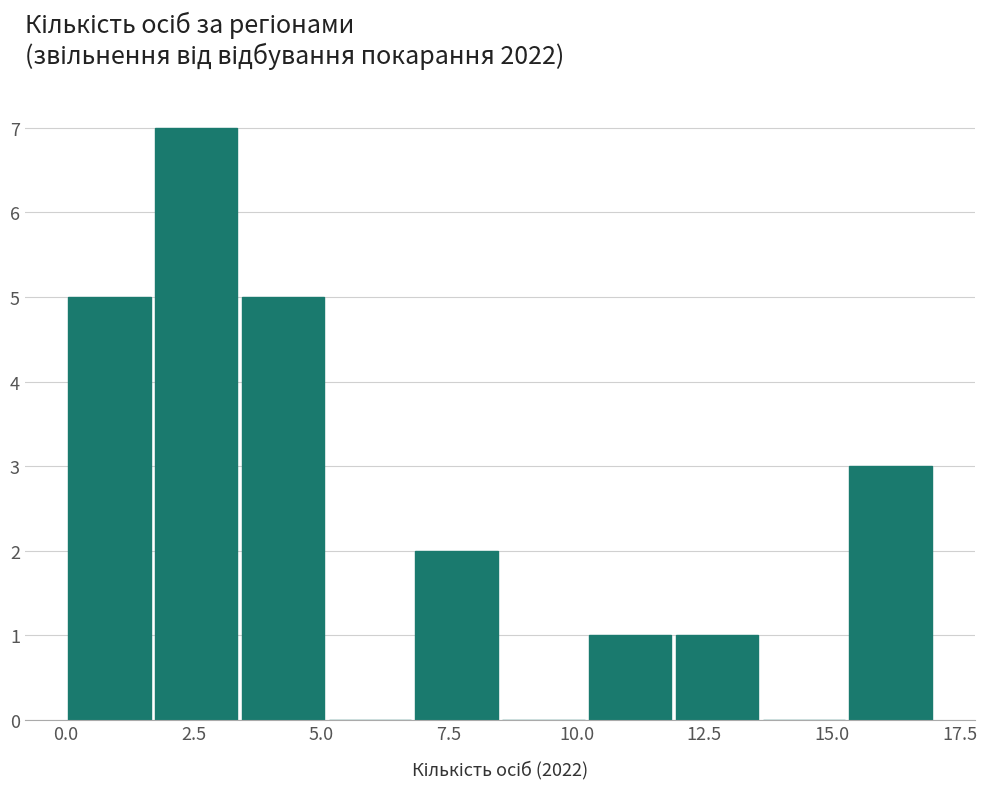

Read against the x-axis, roughly where is the centre of the tallest bar?

2.5